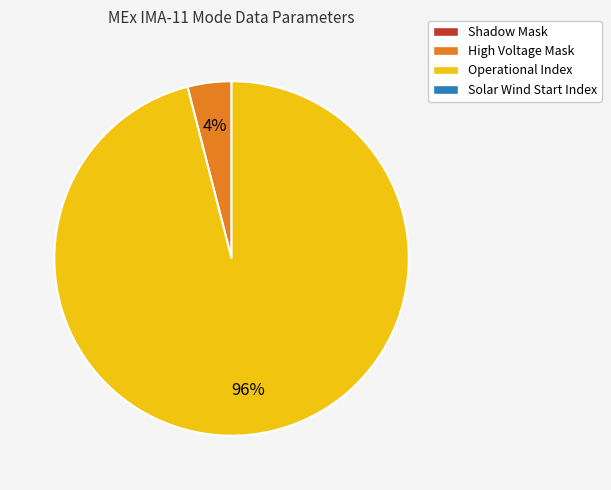

Is there any slice that represents more than half of the pie?

Yes